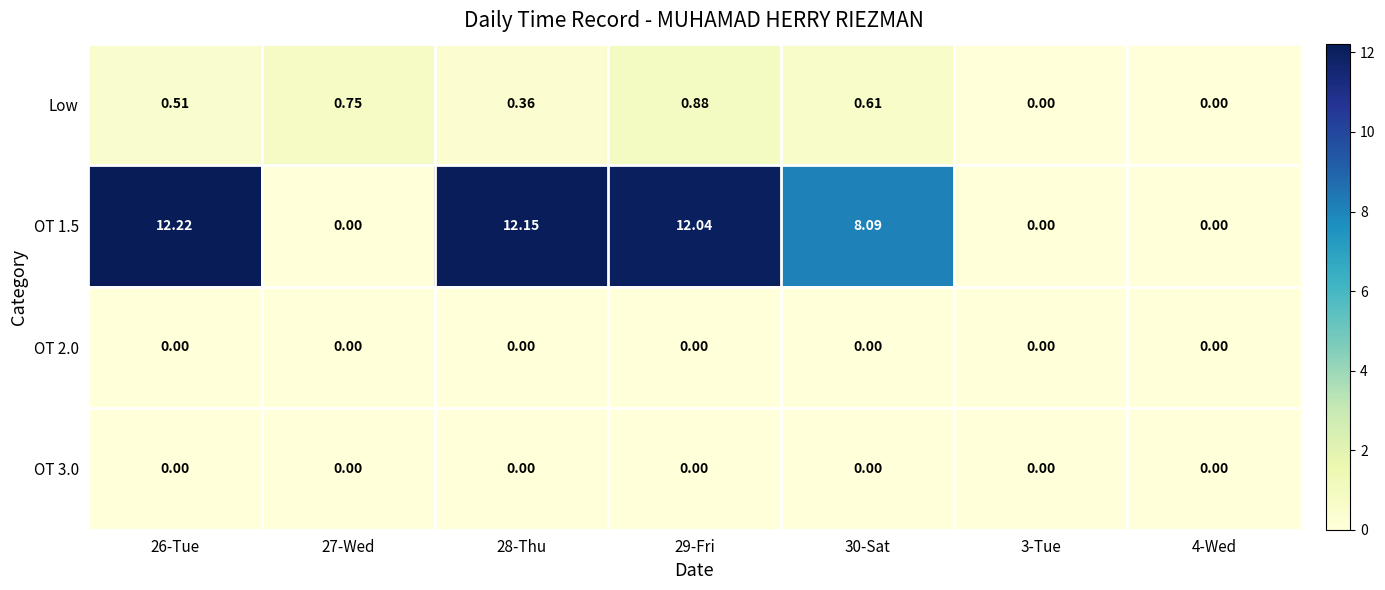

Reading right to left, extract all data points from this chart.

Low: 4-Wed=0.0	3-Tue=0.0	30-Sat=0.6	29-Fri=0.9	28-Thu=0.4	27-Wed=0.8	26-Tue=0.5
OT 1.5: 4-Wed=0.0	3-Tue=0.0	30-Sat=8.1	29-Fri=12.0	28-Thu=12.2	27-Wed=0.0	26-Tue=12.2
OT 2.0: 4-Wed=0.0	3-Tue=0.0	30-Sat=0.0	29-Fri=0.0	28-Thu=0.0	27-Wed=0.0	26-Tue=0.0
OT 3.0: 4-Wed=0.0	3-Tue=0.0	30-Sat=0.0	29-Fri=0.0	28-Thu=0.0	27-Wed=0.0	26-Tue=0.0